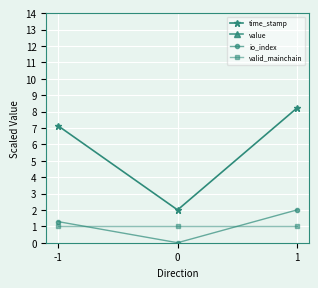

What is the sum of all valid_mainchain values?

3.0